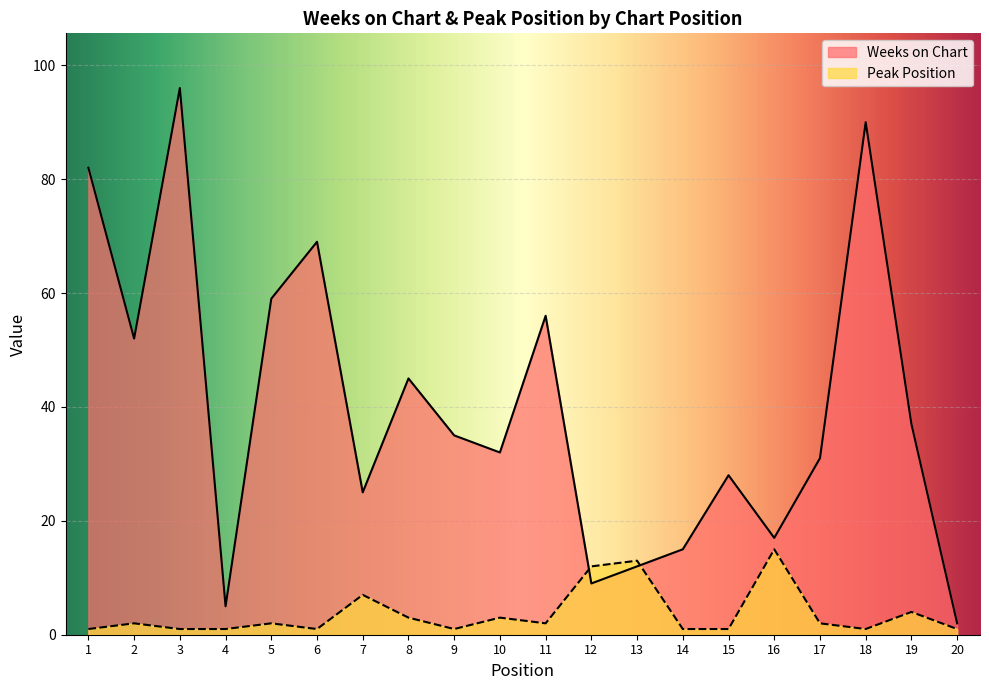

After their last crossing, which series has the higher values: Peak Position or Weeks on Chart?

Weeks on Chart